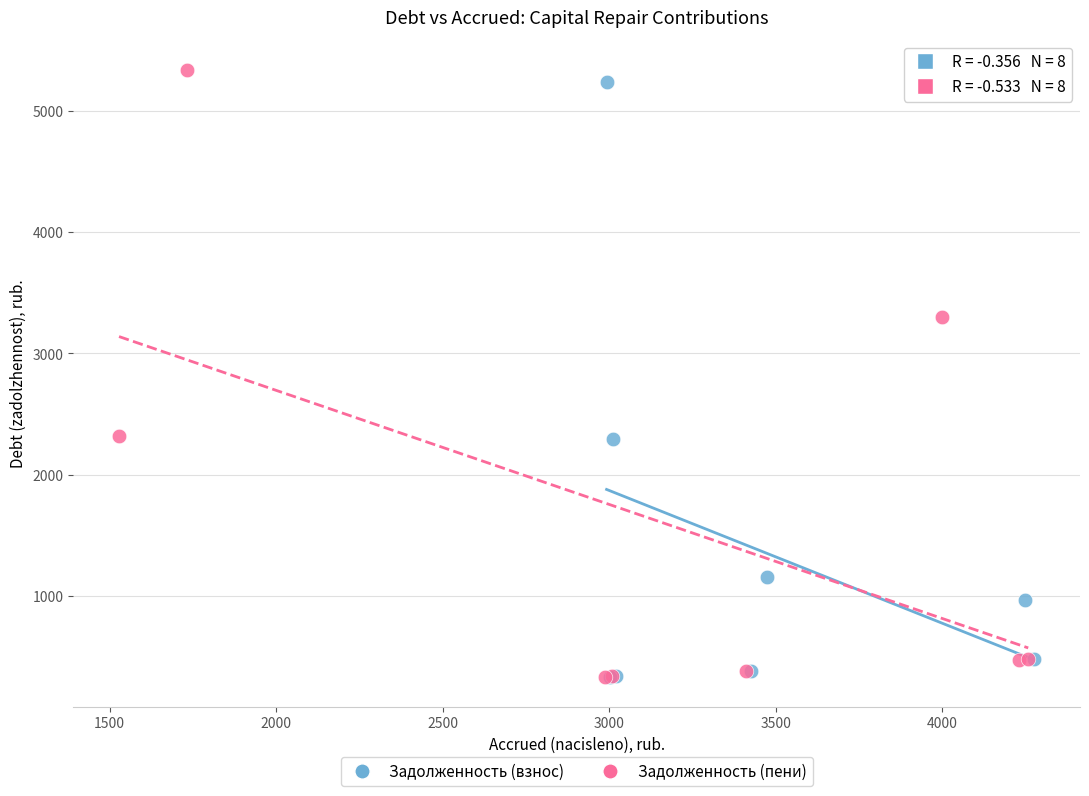

Which series has the largest Y range (max minus min)?

Задолженность (пени)